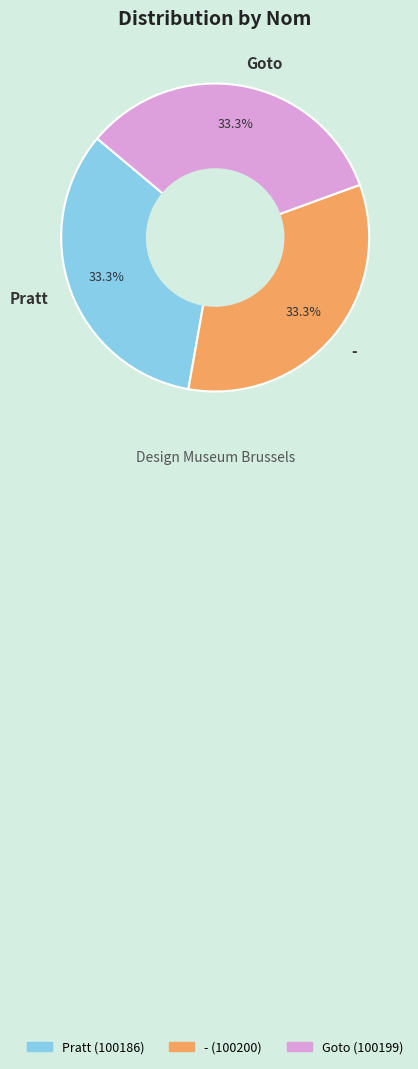

Combined, what portion of the pie is Goto and Pratt?

66.7%